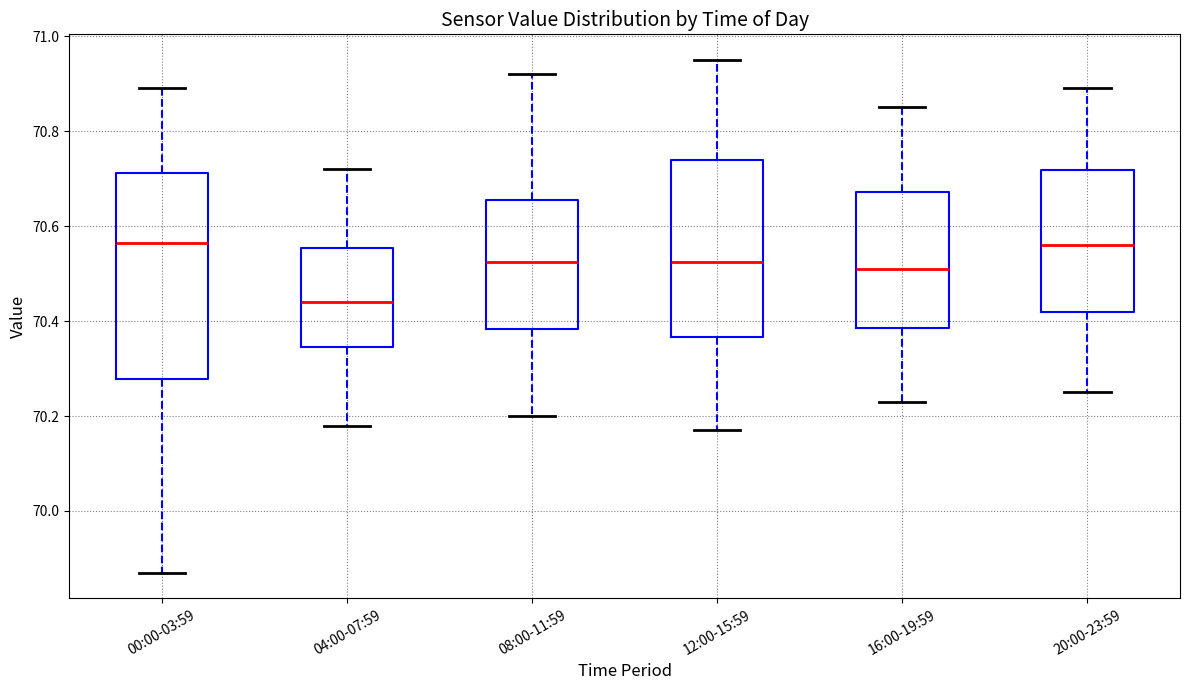

Which box is the tallest, from its lower edge to its upper edge?

00:00-03:59